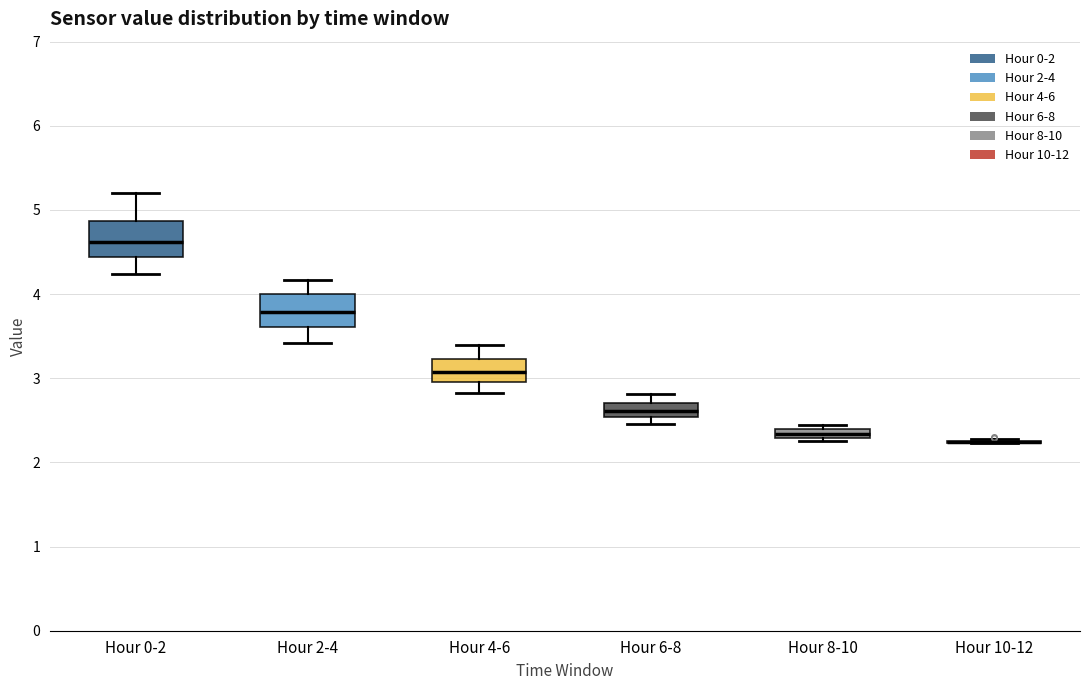

Where is the lower edge of the box for Hour 4-6 on the y-axis? The values are not printed on the chart, so give them approximately, as read against the axis.

3.0